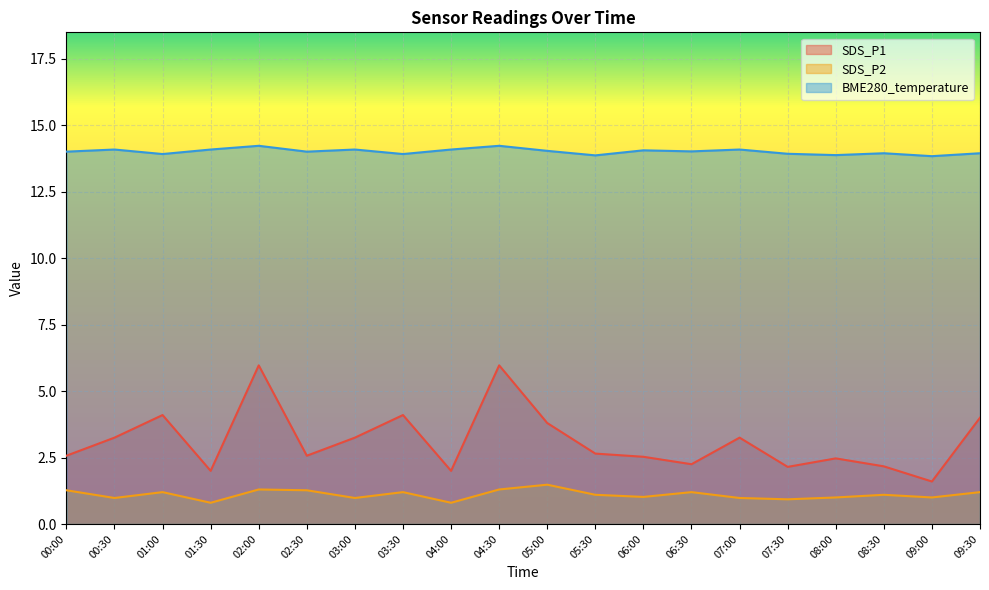

What value does the SDS_P2 series have at 03:30?

1.2